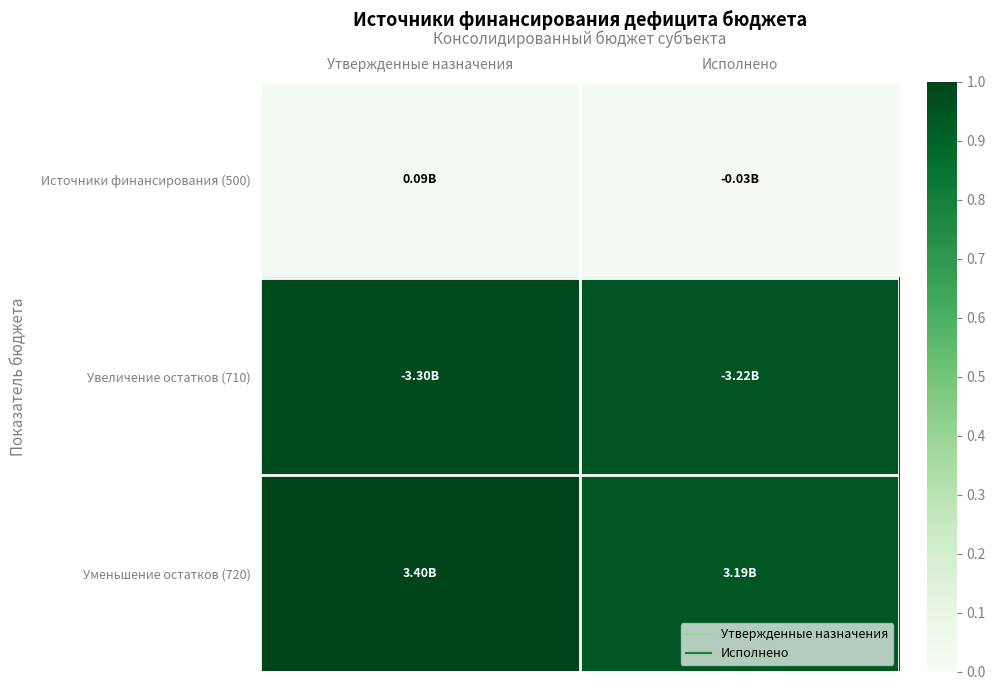

Which series has the largest total across all categories?

Уменьшение остатков (720)